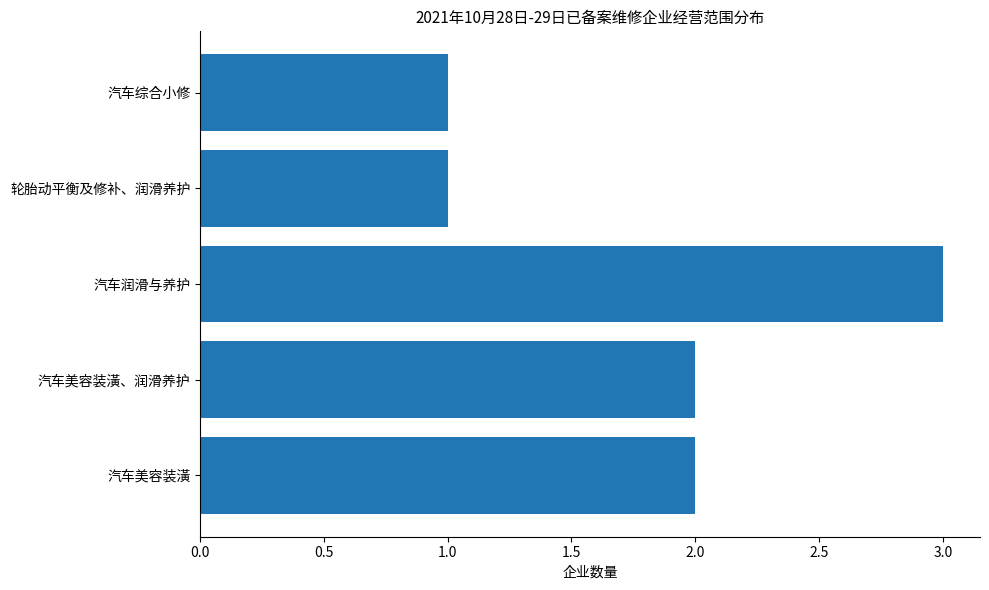

What is the sum of the values at 轮胎动平衡及修补、润滑养护 and 汽车润滑与养护?

4